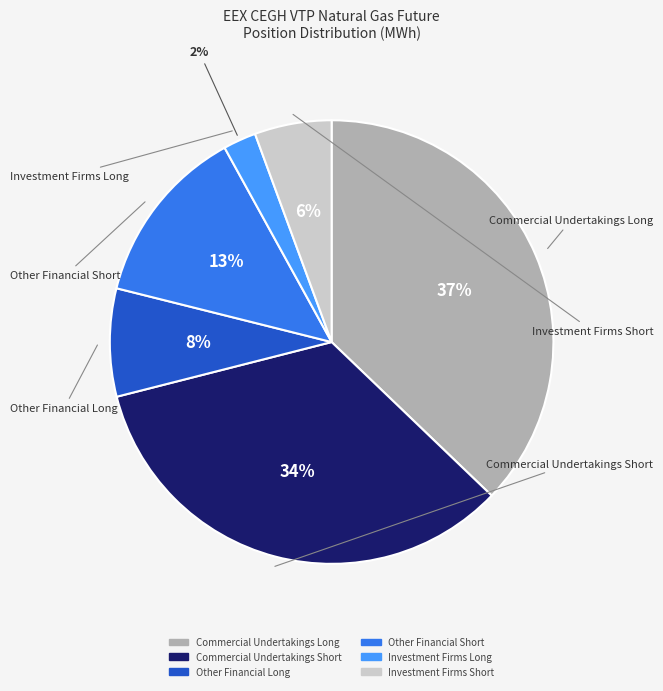

Is there a majority slice in this chart?

No